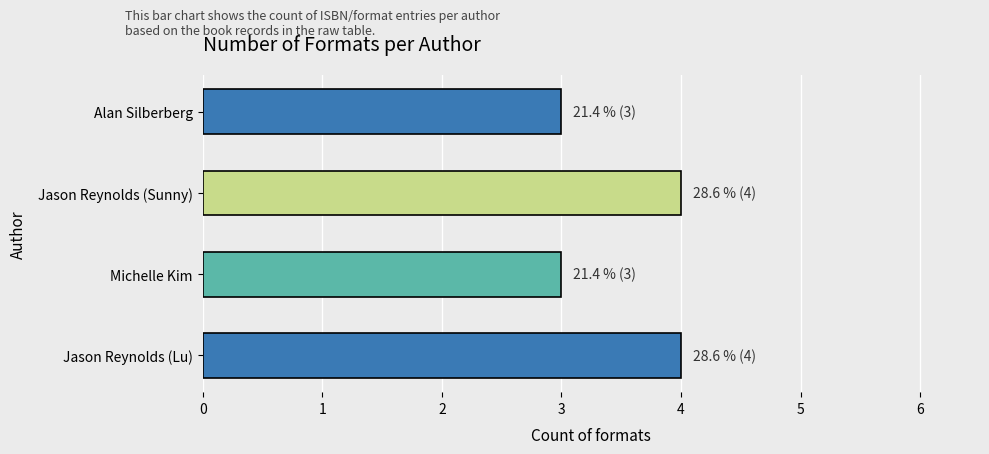

Is it true that the value at Jason Reynolds (Sunny) is 4?

True